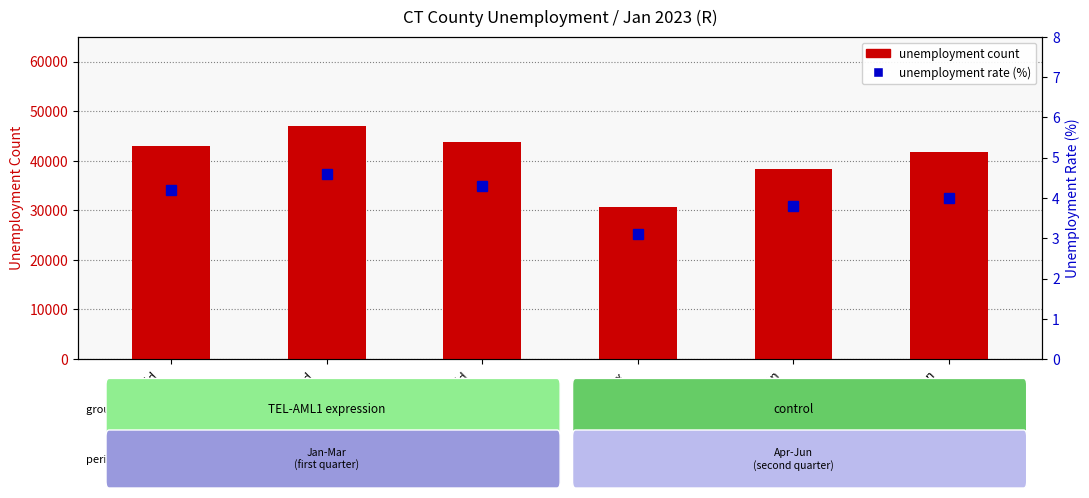

What is the minimum value for unemployment count?

30734.0